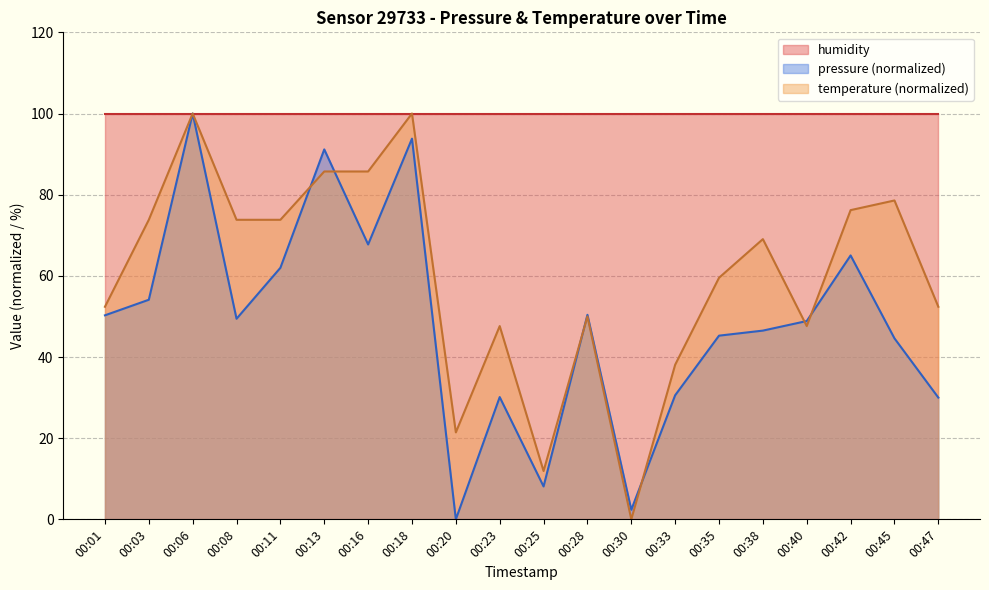

What is the total value across all series at 00:16?

253.4